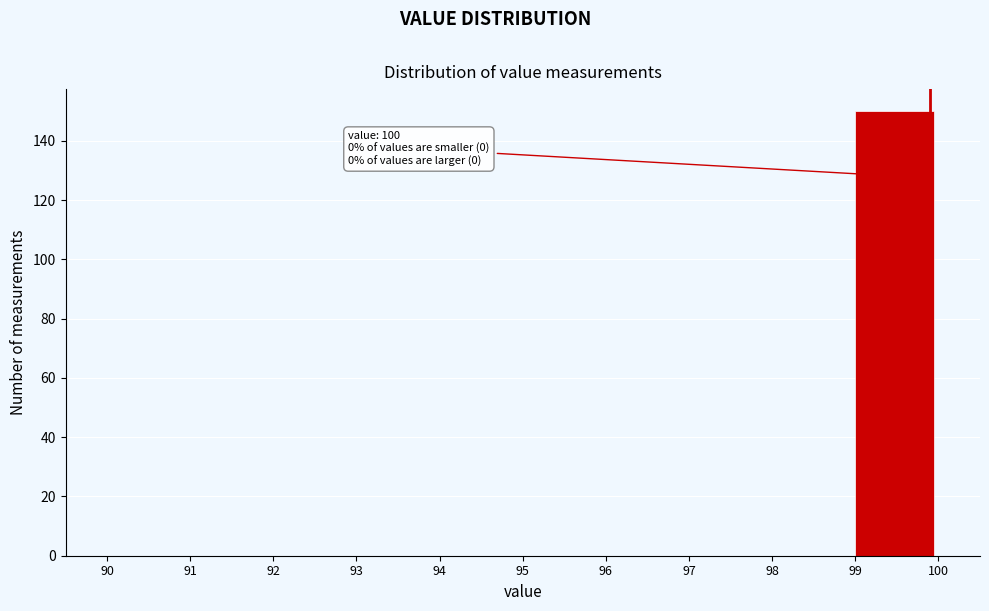

Which range on the x-axis has the tallest bar?

99 to 100